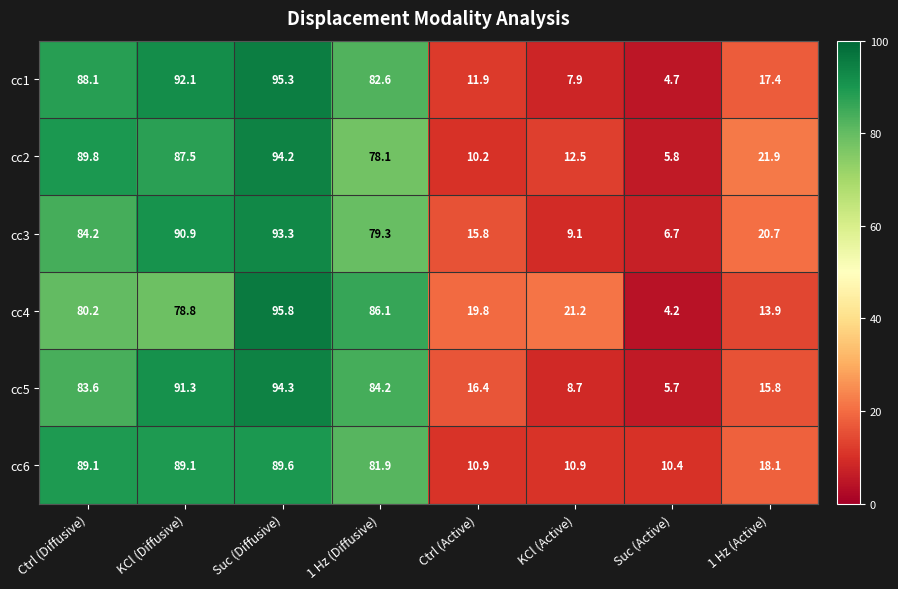

What is the maximum value shown in the chart?

95.8